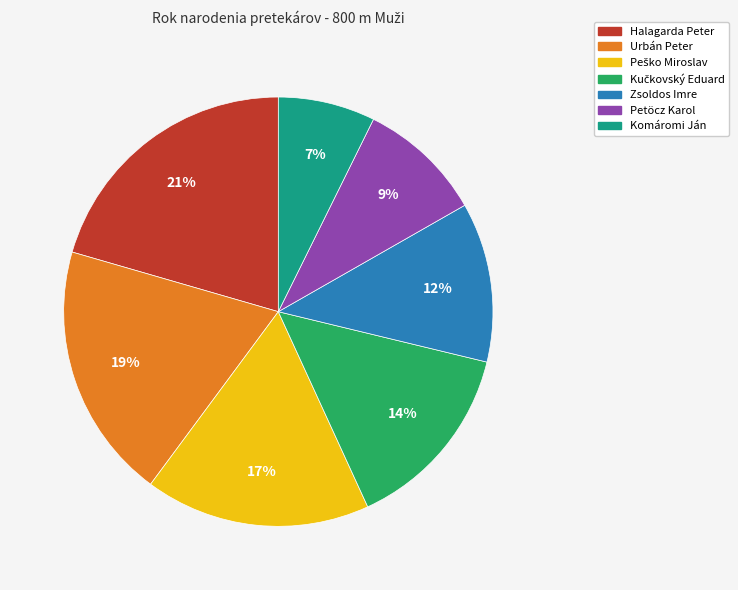

The Urbán Peter slice represents 19% of the pie. True or false?

True